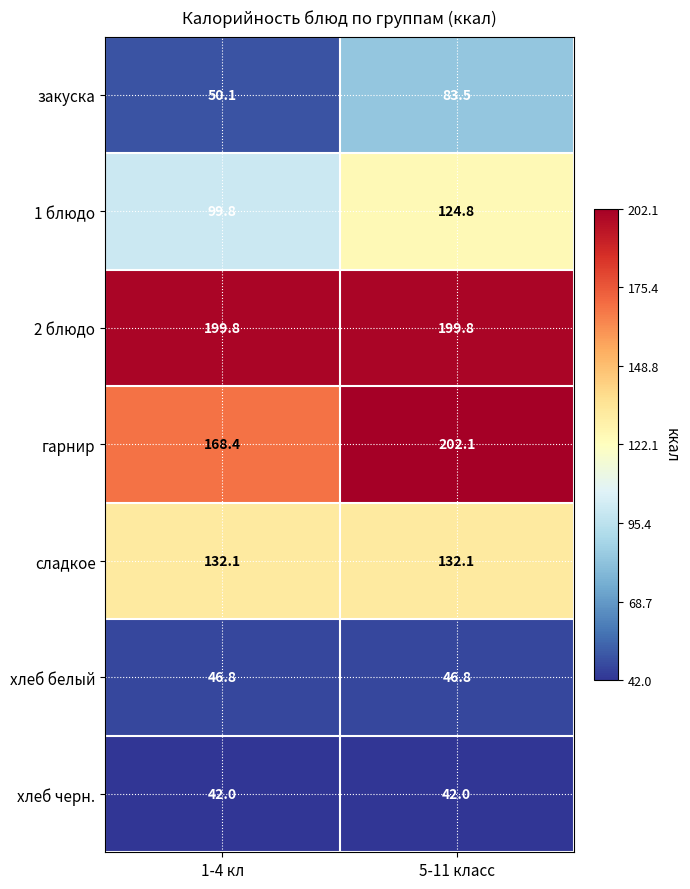

What is the difference between the highest and lowest values at 5-11 класс?

160.1